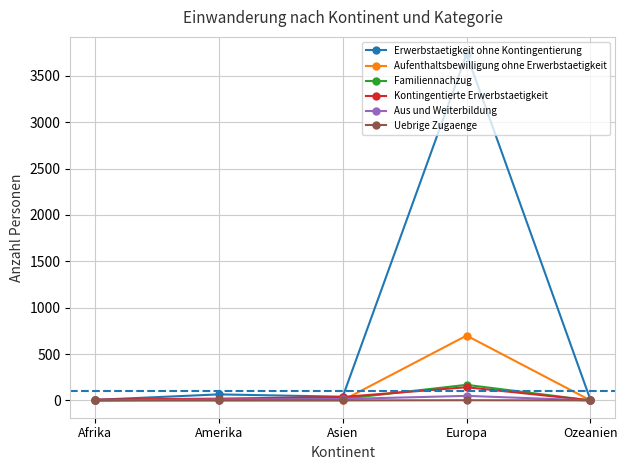

What is the difference between the Erwerbstaetigkeit ohne Kontingentierung values at Amerika and Ozeanien?

59